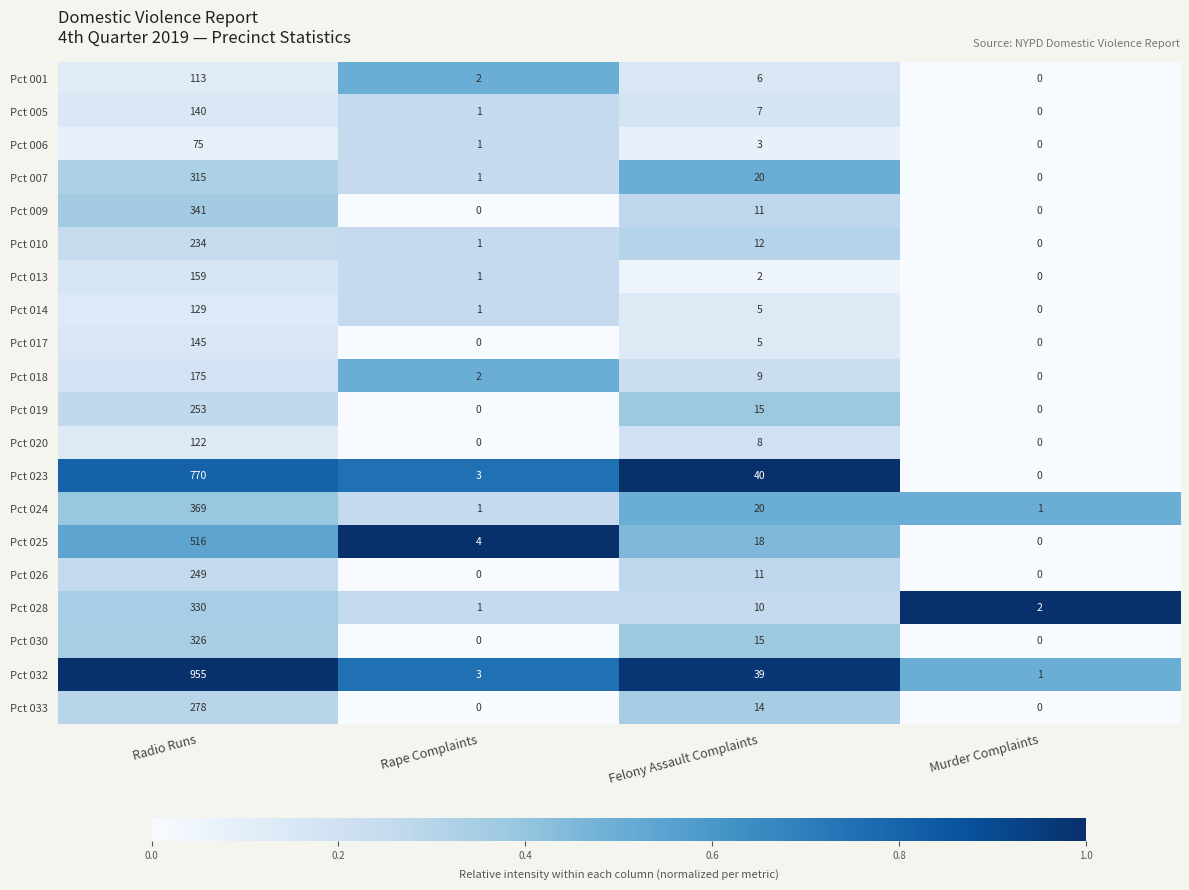

What is the maximum value shown in the chart?

955